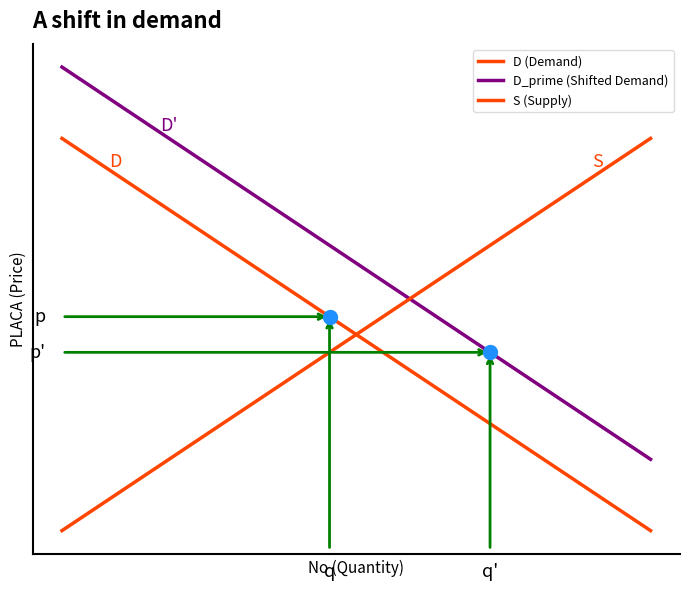

Does the chart have visible grid lines?

No